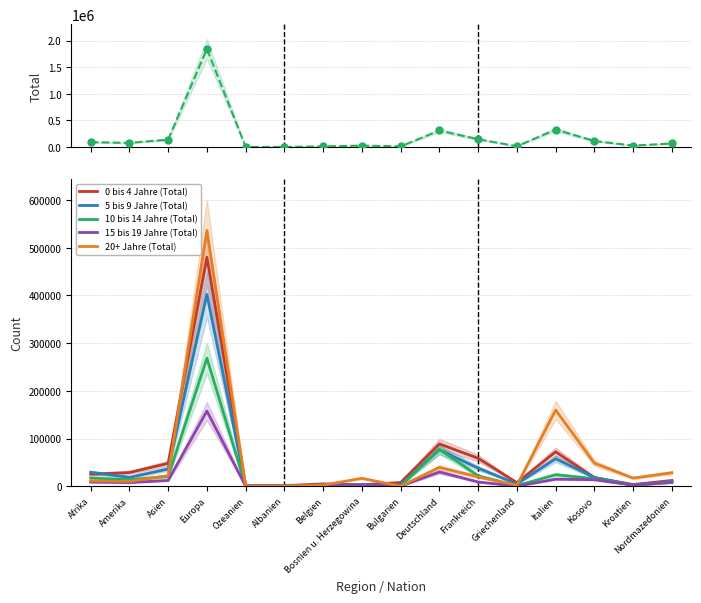

What are all the series names shown in the legend?

Total, 0 bis 4 Jahre (Total), 5 bis 9 Jahre (Total), 10 bis 14 Jahre (Total), 15 bis 19 Jahre (Total), 20+ Jahre (Total)